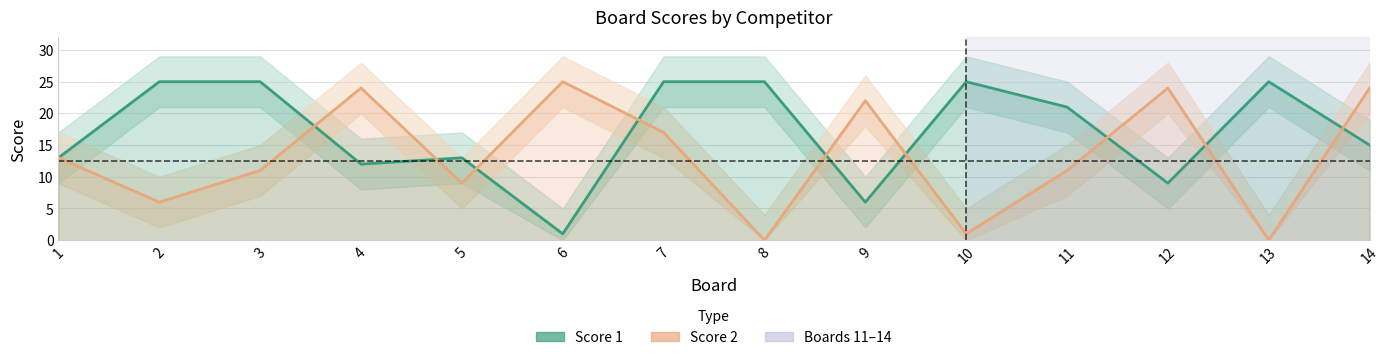

What is the difference between the maximum and minimum values in the Score 1 series?

24